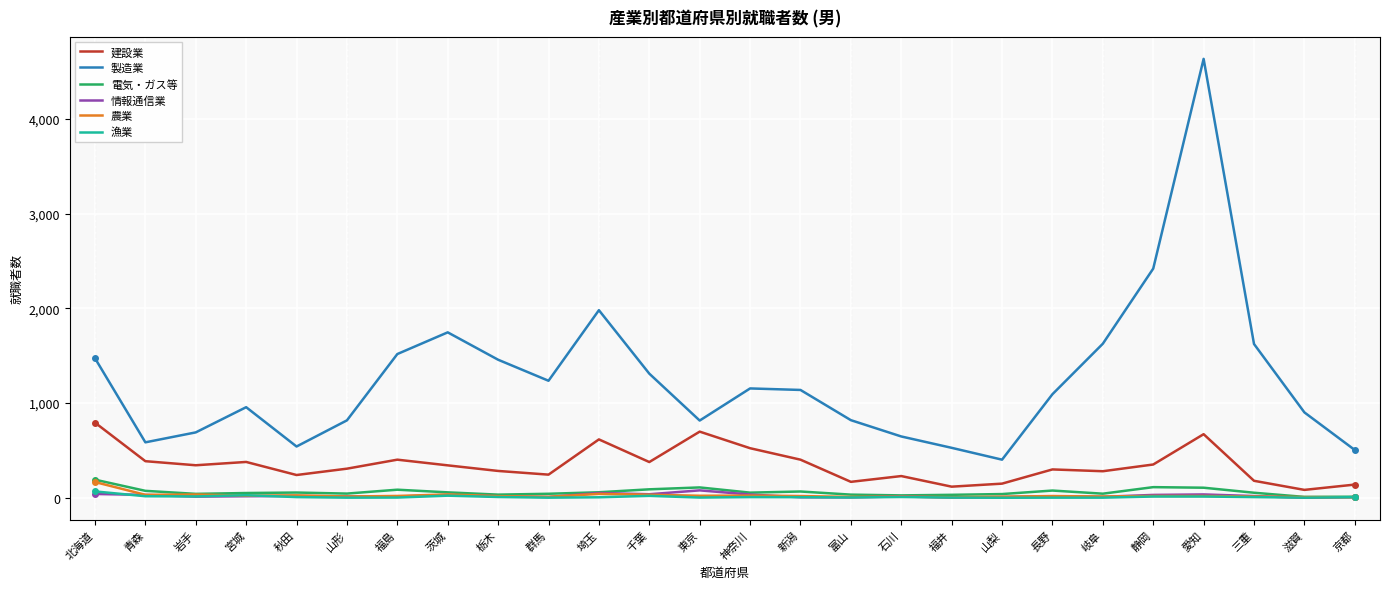

The 建設業 series shows 117 at 福井. True or false?

True